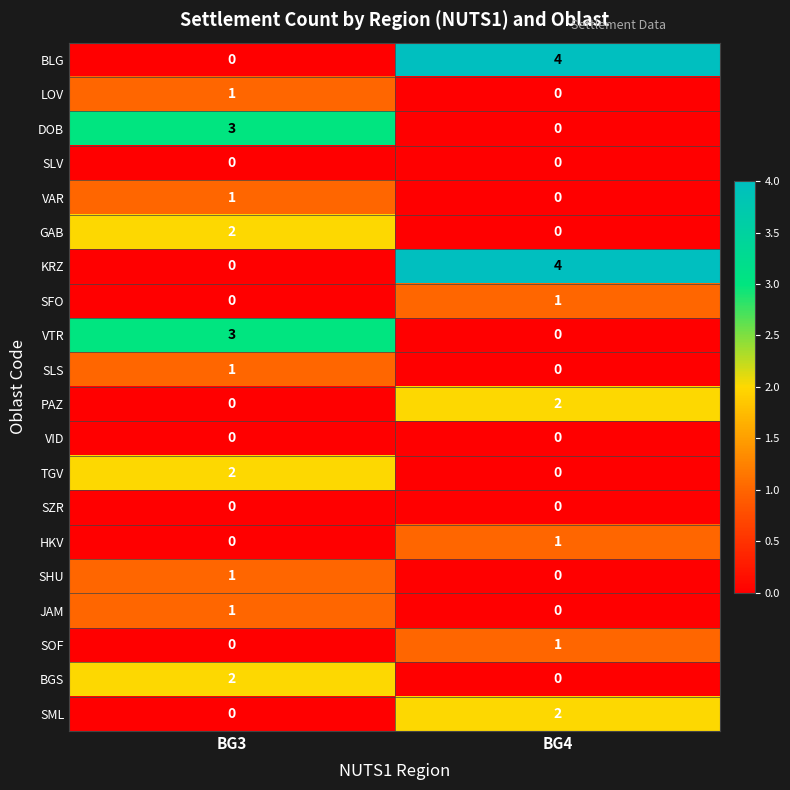

Is it true that VAR equals 0 at BG4?

True